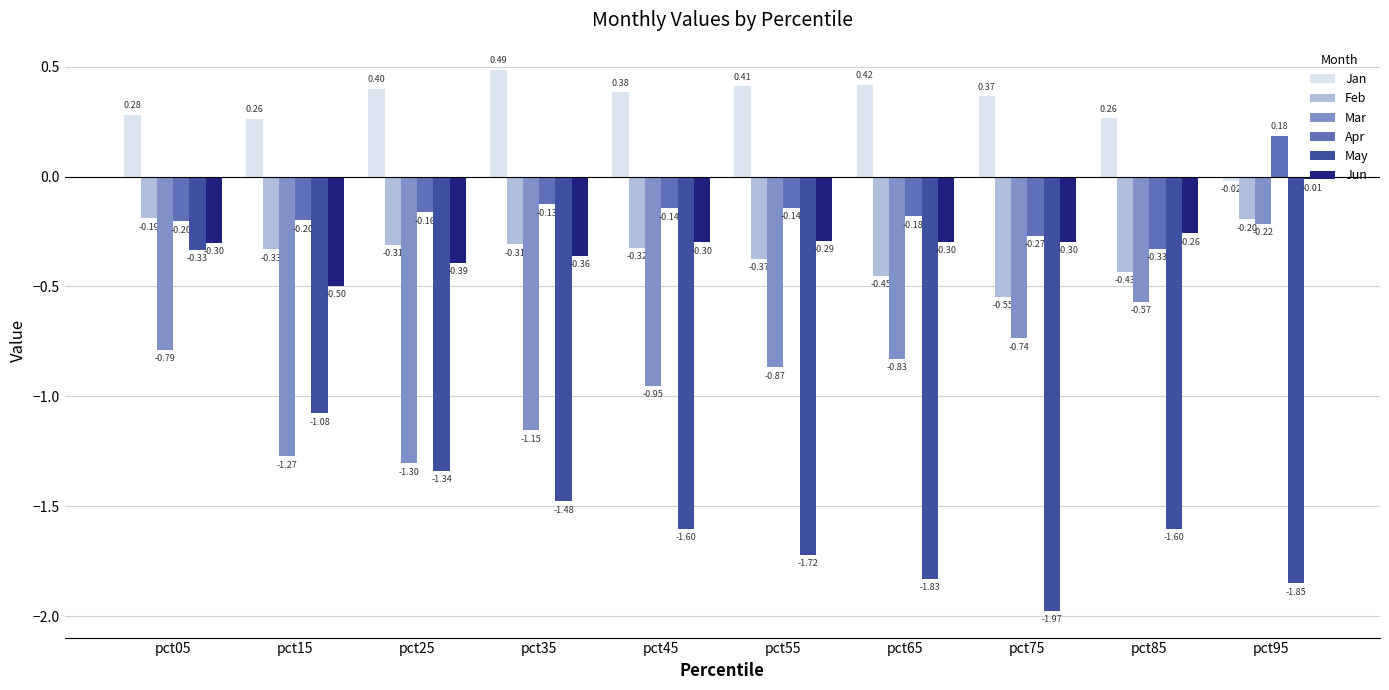

At which label does Jun reach its peak?

pct95